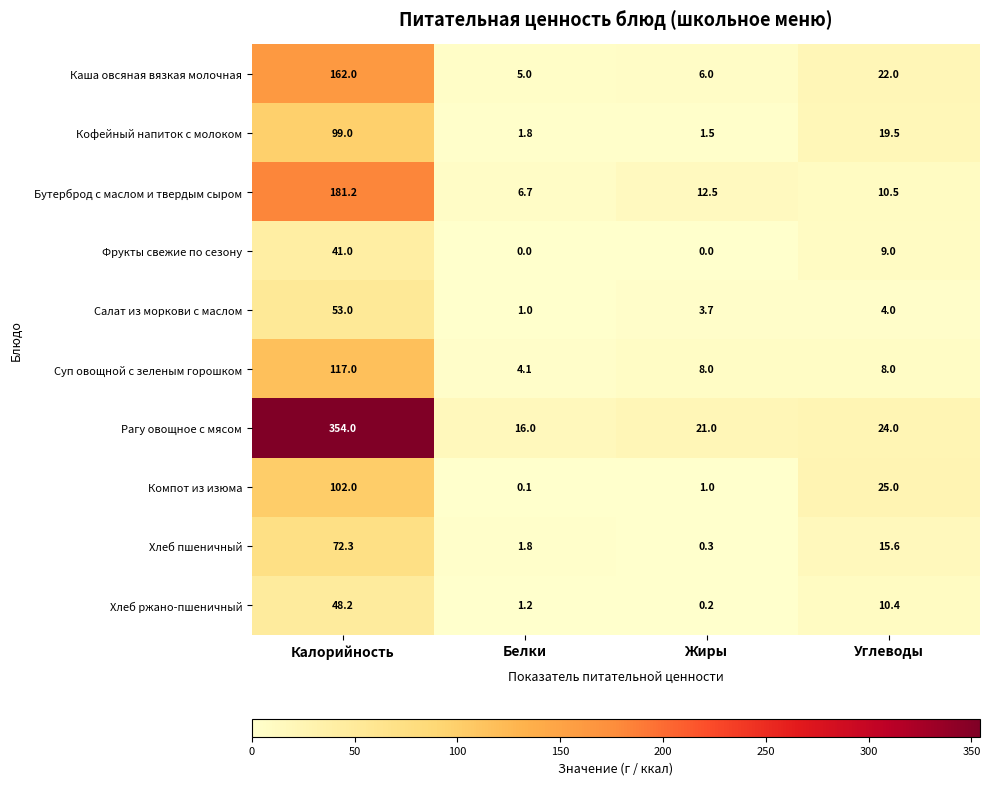

At which label does Фрукты свежие по сезону reach its peak?

Калорийность